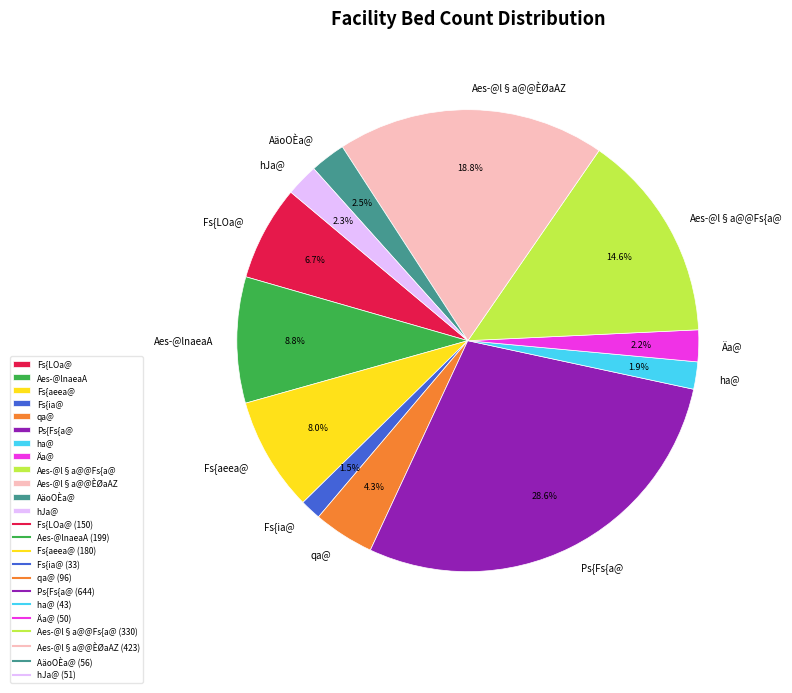

How many segments does this pie chart have?

12